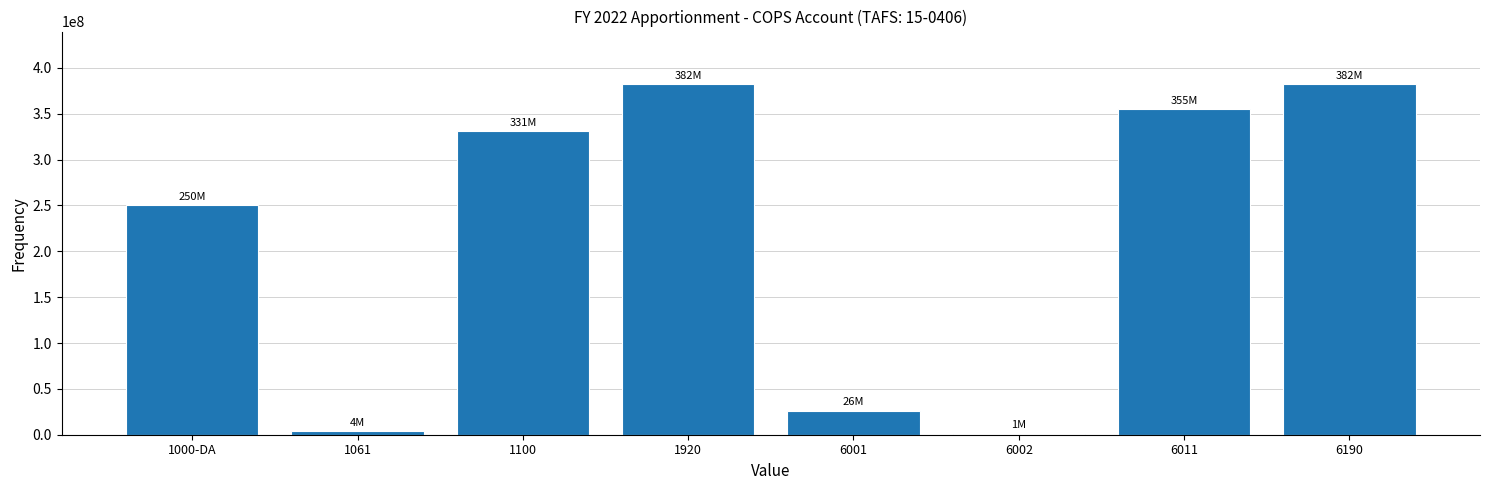

Reading left to right, what are all the values shown in this chart?

1000-DA=250459856	1061=4000000	1100=331000000	1920=382325156	6001=26407620	6002=1000000	6011=354917536	6190=382325156